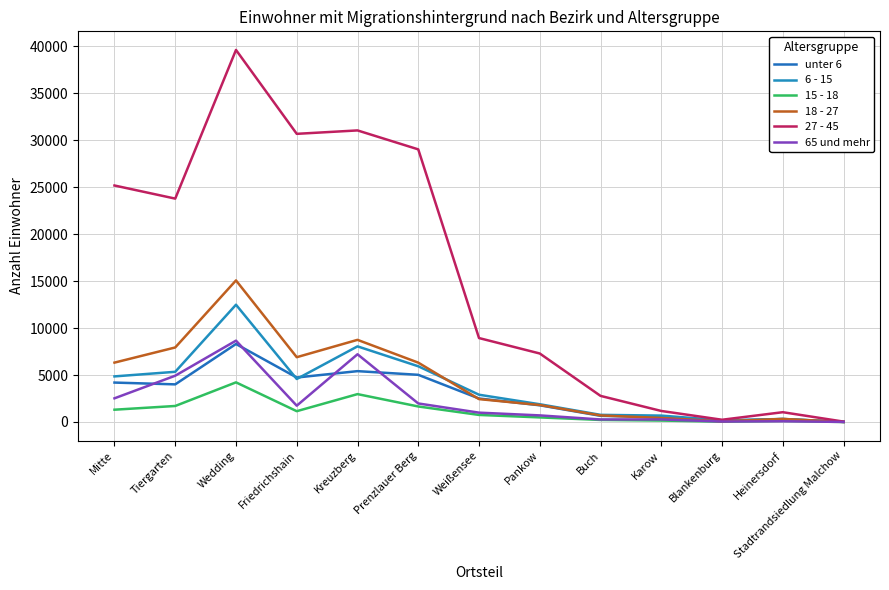

Does the chart have visible grid lines?

Yes